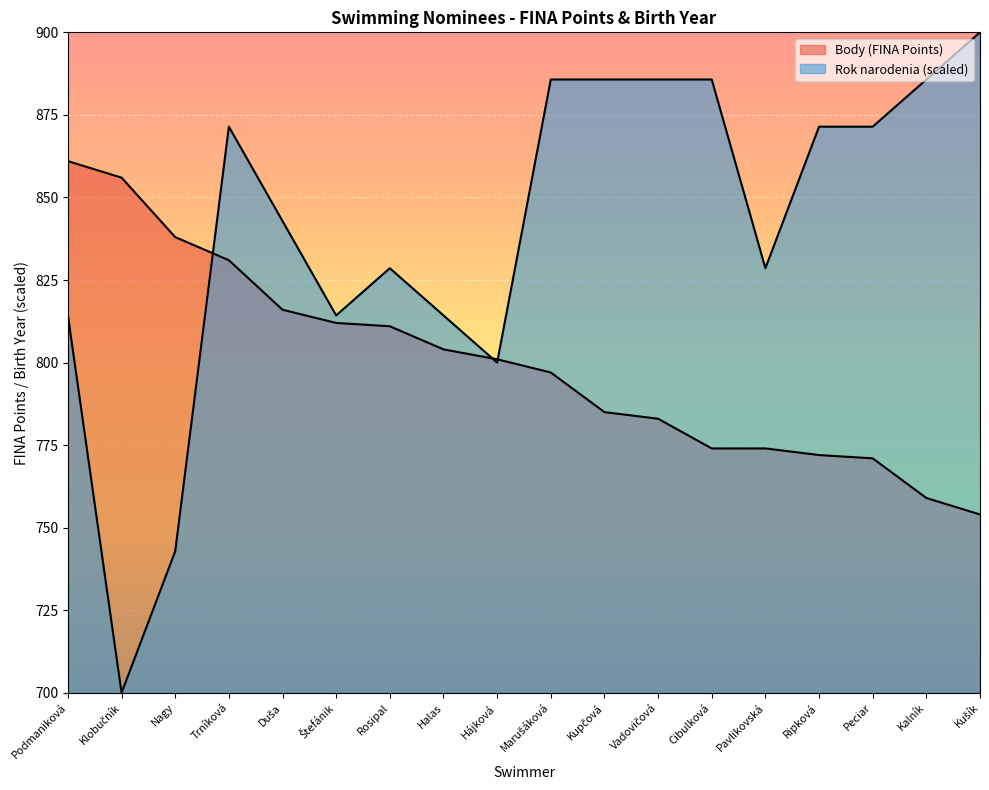

At Kupčová, list the series in order from largest to smallest.

Rok narodenia, Body (FINA Points)